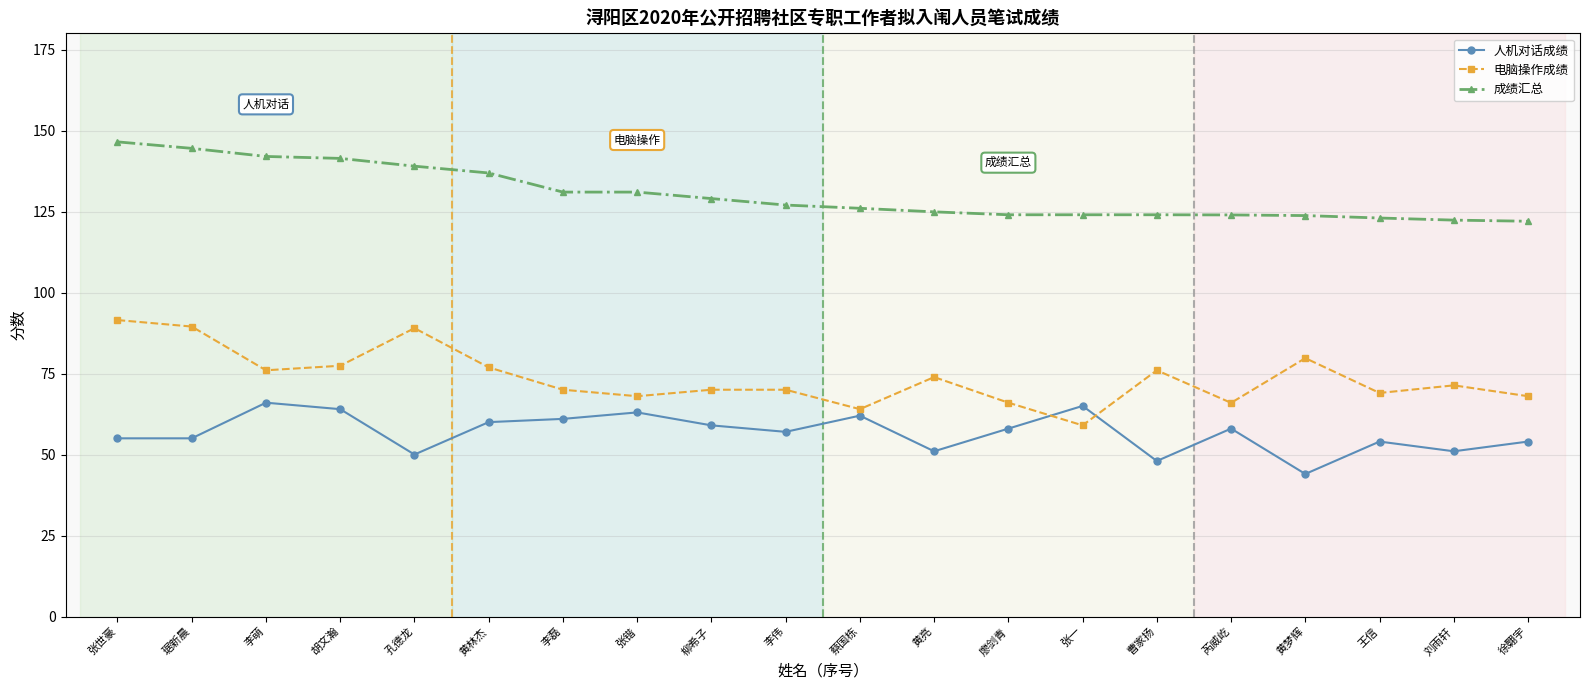

Between 张世豪 and 徐翾宇, which series saw the biggest shift?

成绩汇总